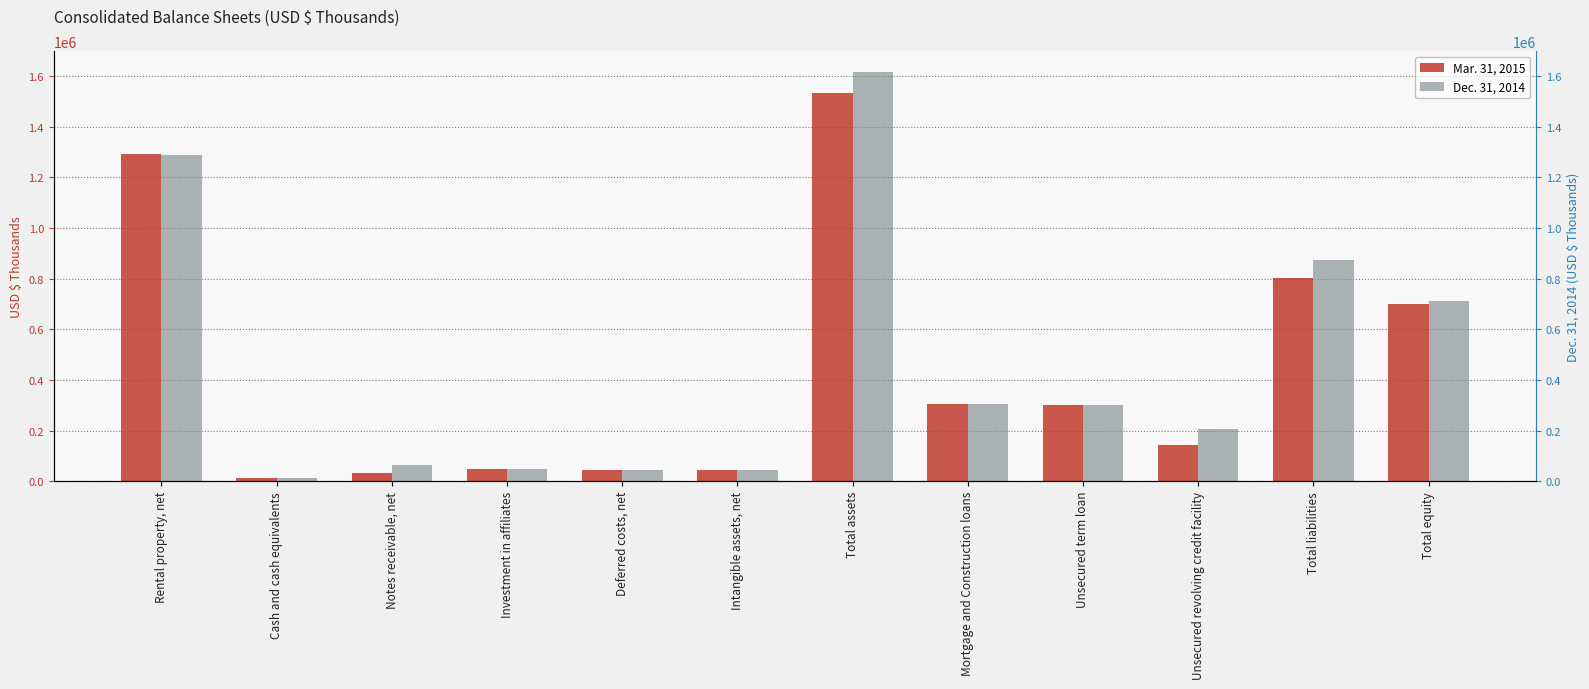

True or false: Dec. 31, 2014 has a value of 421763 at Total liabilities.

False